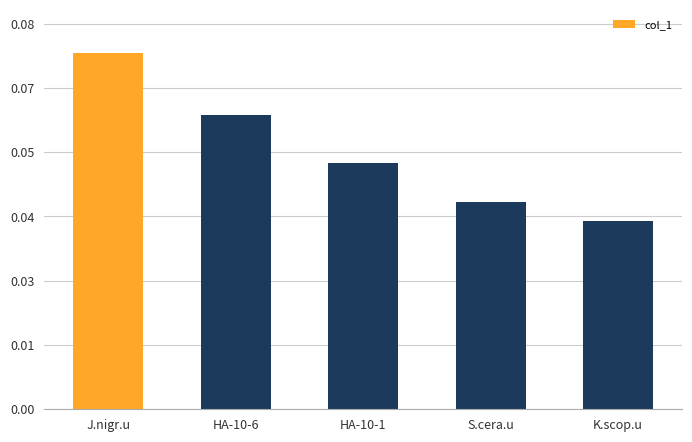

The value at S.cera.u is 0.0. True or false?

False